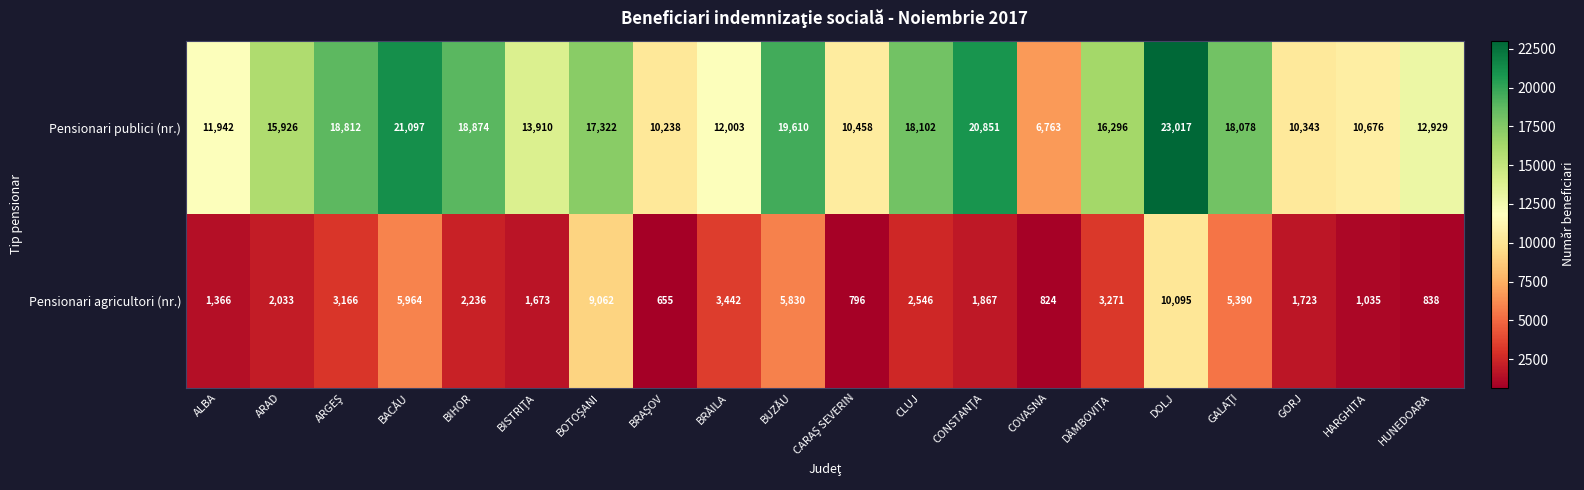

Which series has the largest range (max minus min)?

Pensionari publici (nr.)